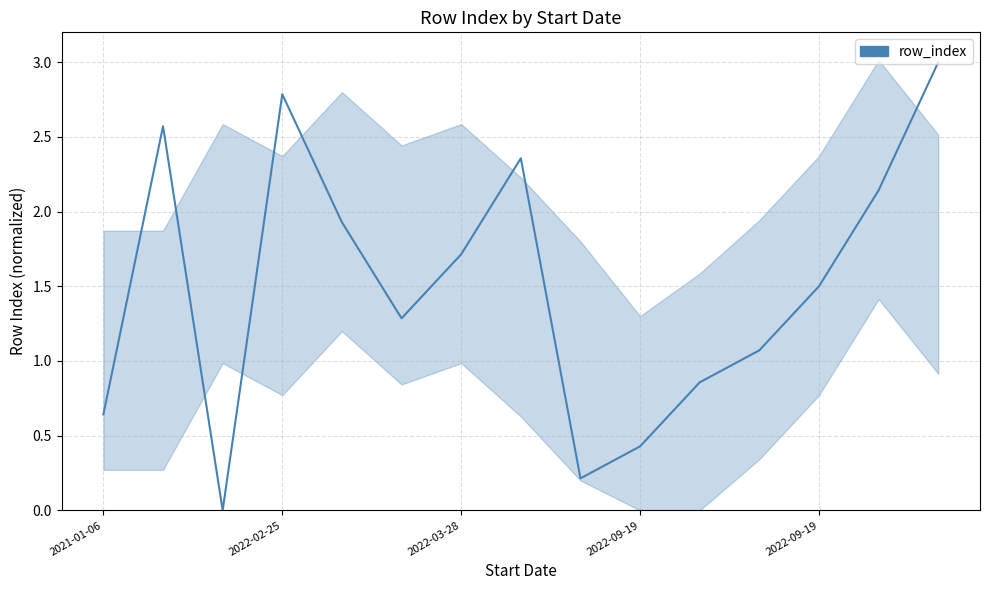

Count the number of values greater than 1.

10